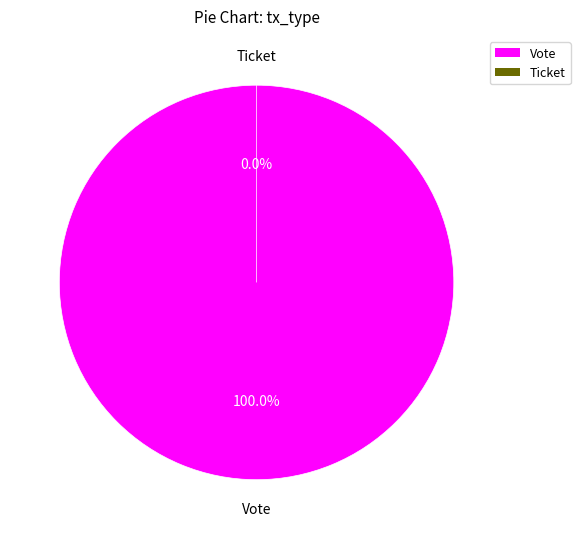

Count the number of slices in the pie.

2